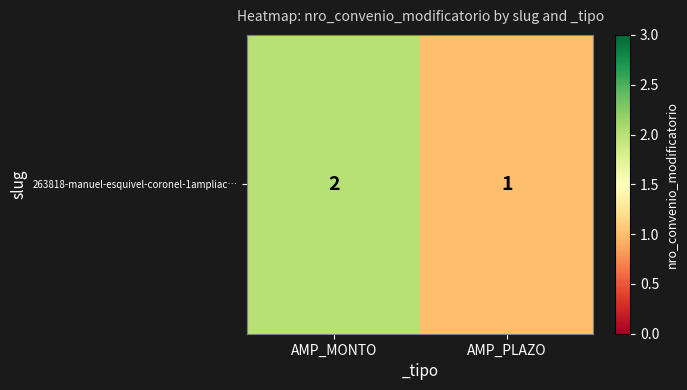

The chart shows a value of 1 at AMP_PLAZO. True or false?

False